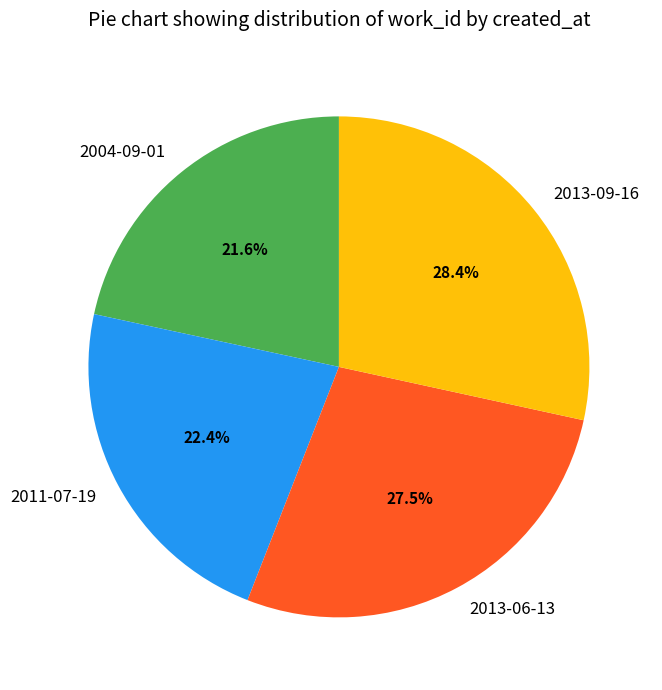

To the nearest percent, what percentage of the pie is 2004-09-01?

22%